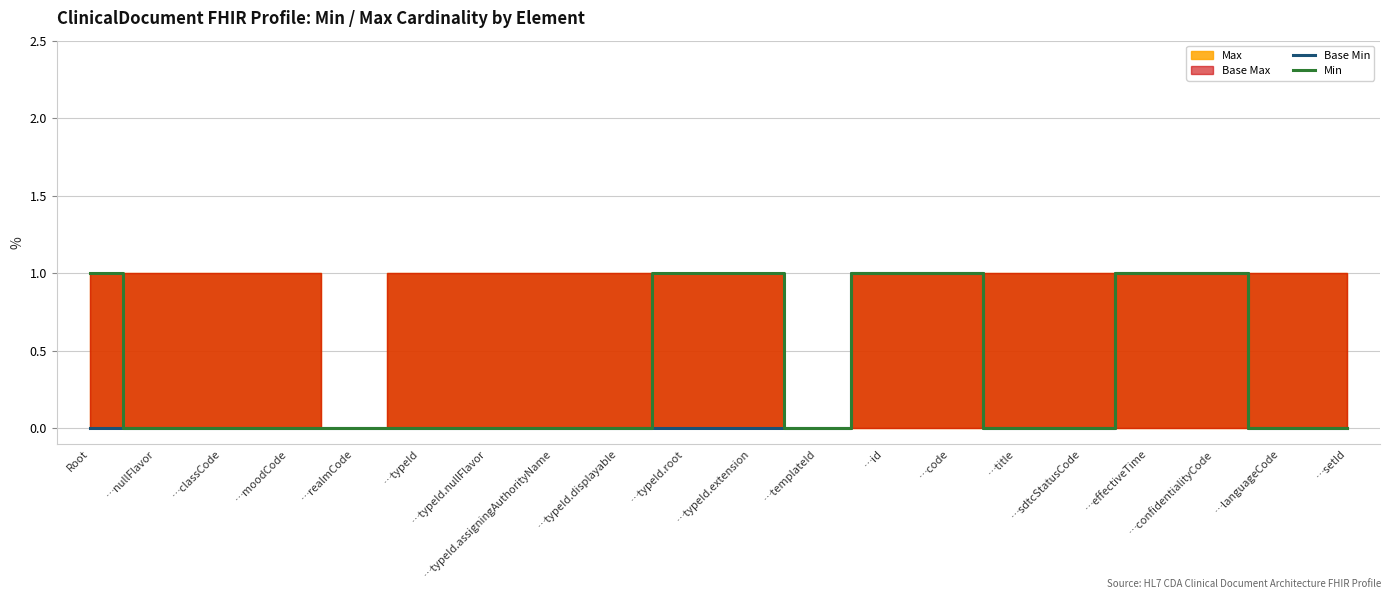

True or false: Min and Base Min cross at least once.

False